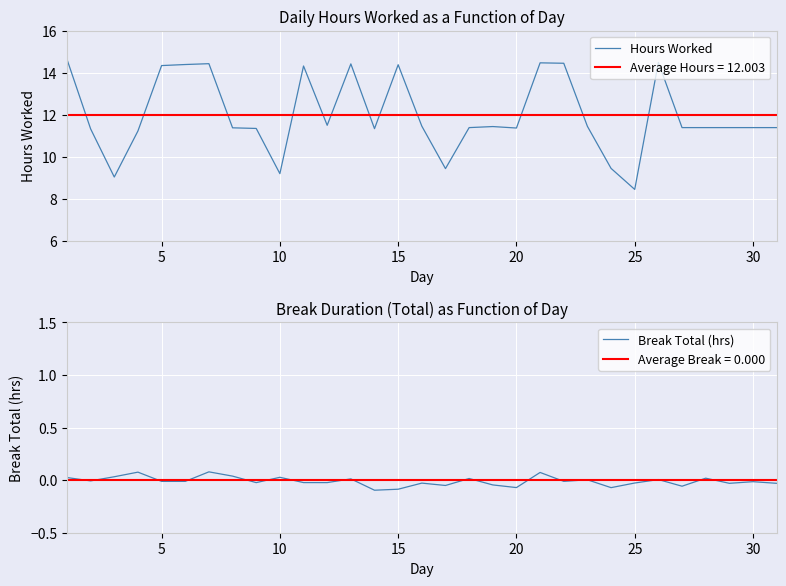

Is it true that Hours Worked equals 9.2 at 10?

True